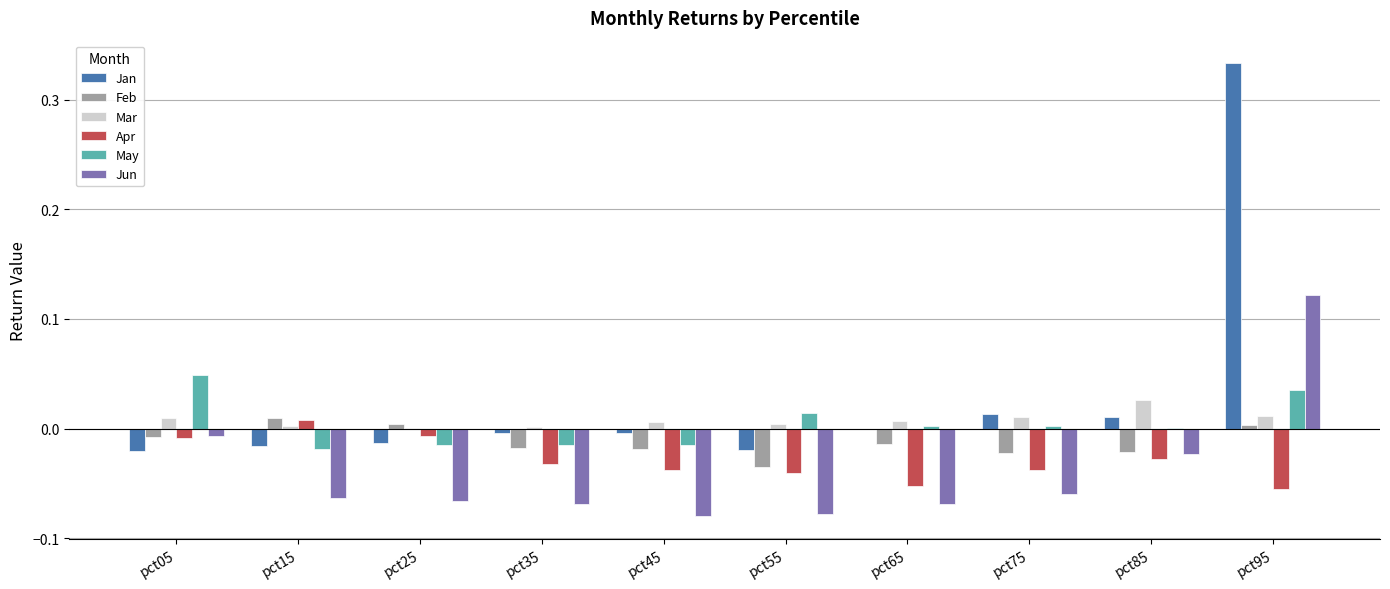

The value of May at pct05 is 0.1. True or false?

False